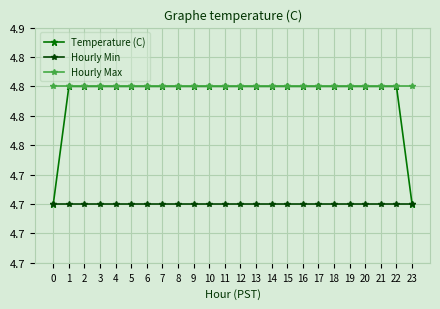

Between 2 and 14, which is larger?

2